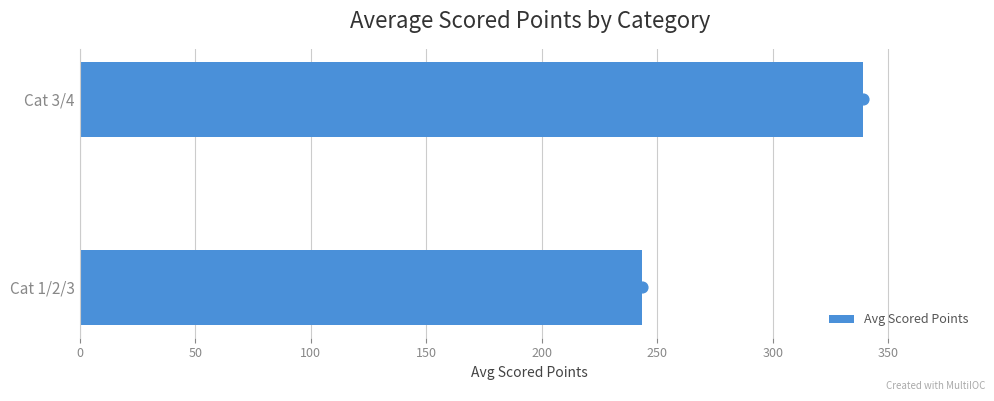

What is the difference between the maximum and minimum values in the Avg Scored Points series?

95.7